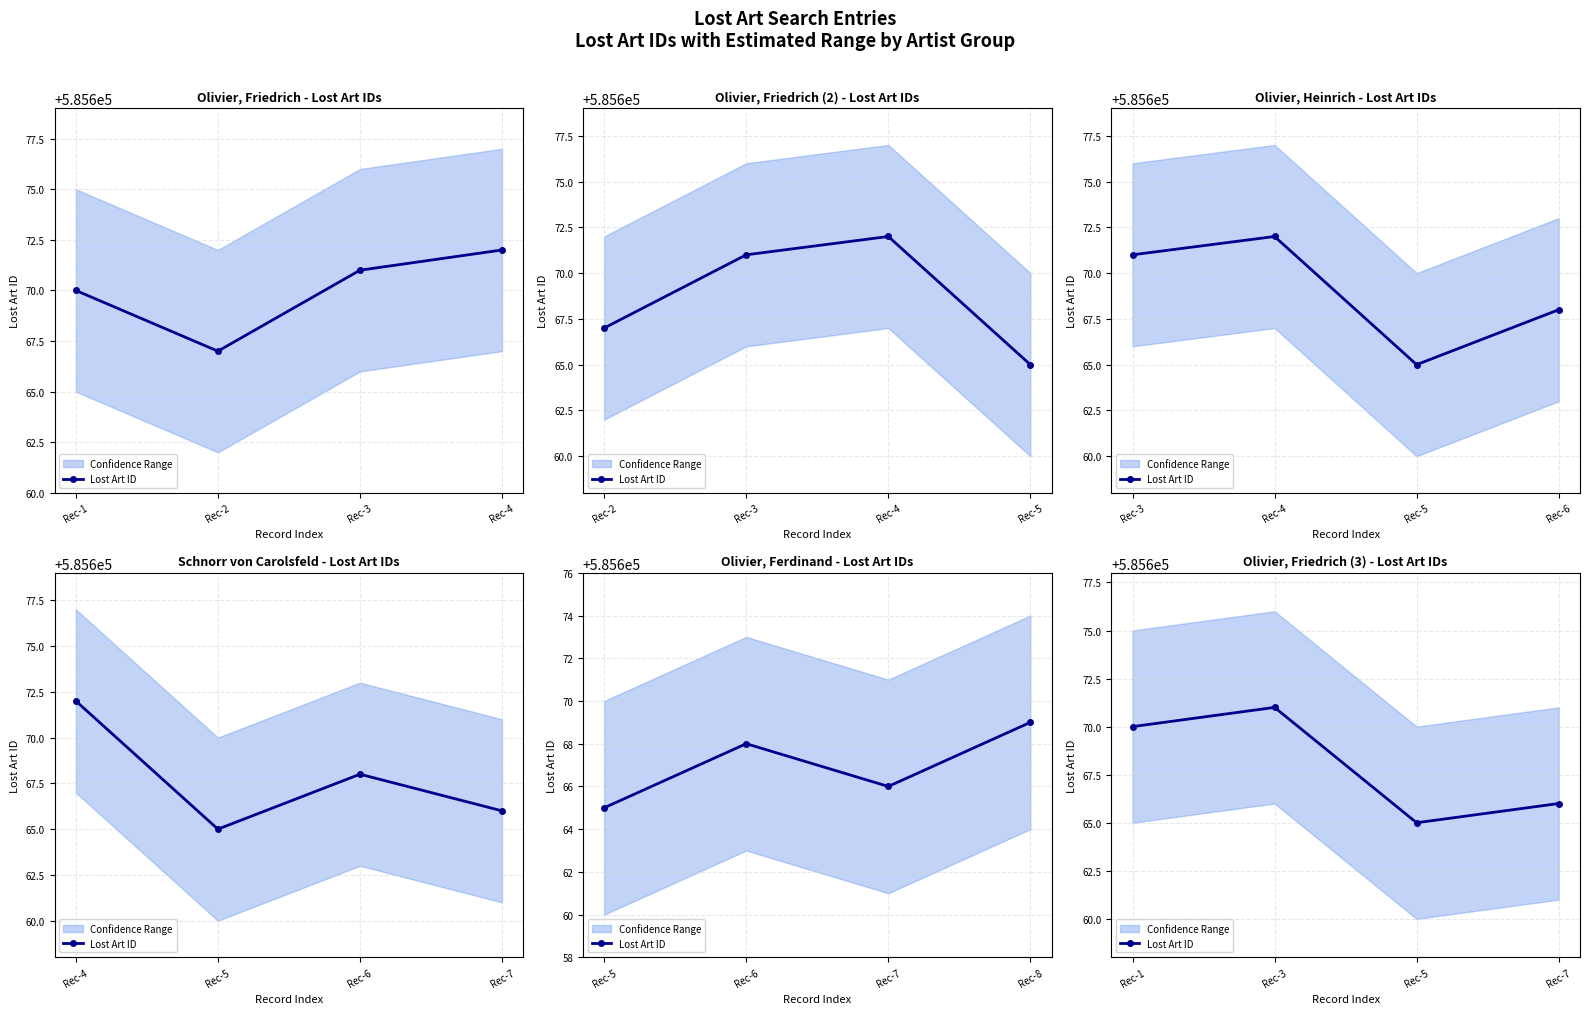

What value does the data have at Rec-1?

585670